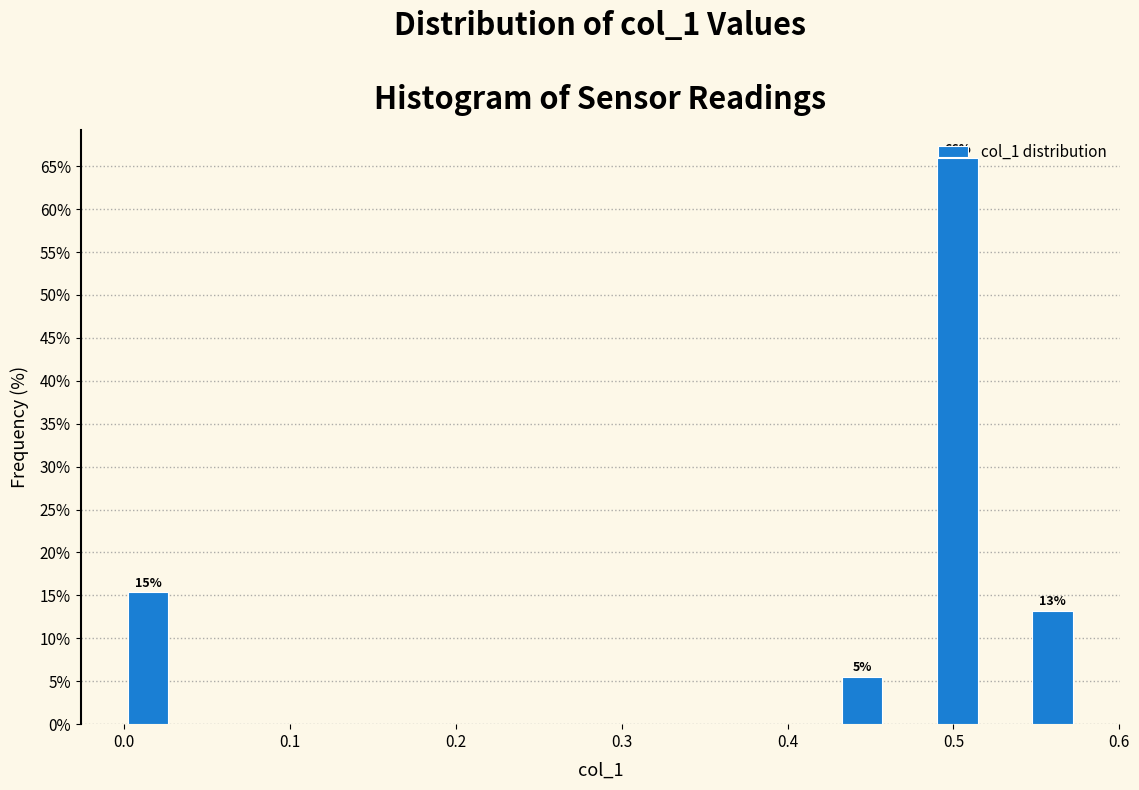

Around what value on the x-axis is the tallest bar? Give the approximate position of its centre, as read against the axis.

0.50